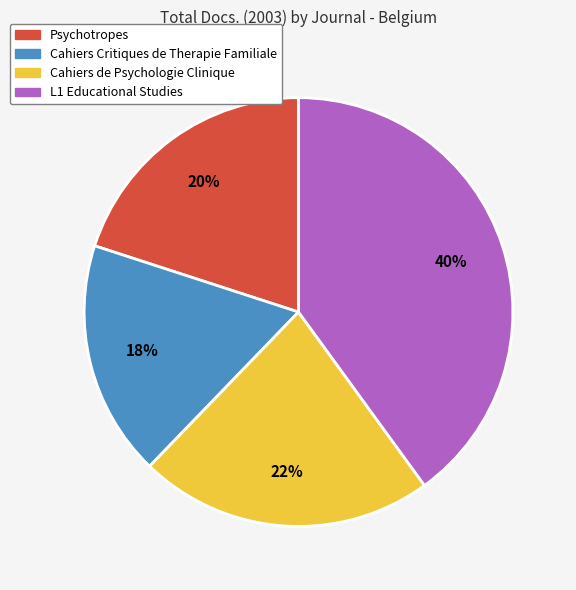

Is it true that L1 Educational Studies is 40% of the pie?

True